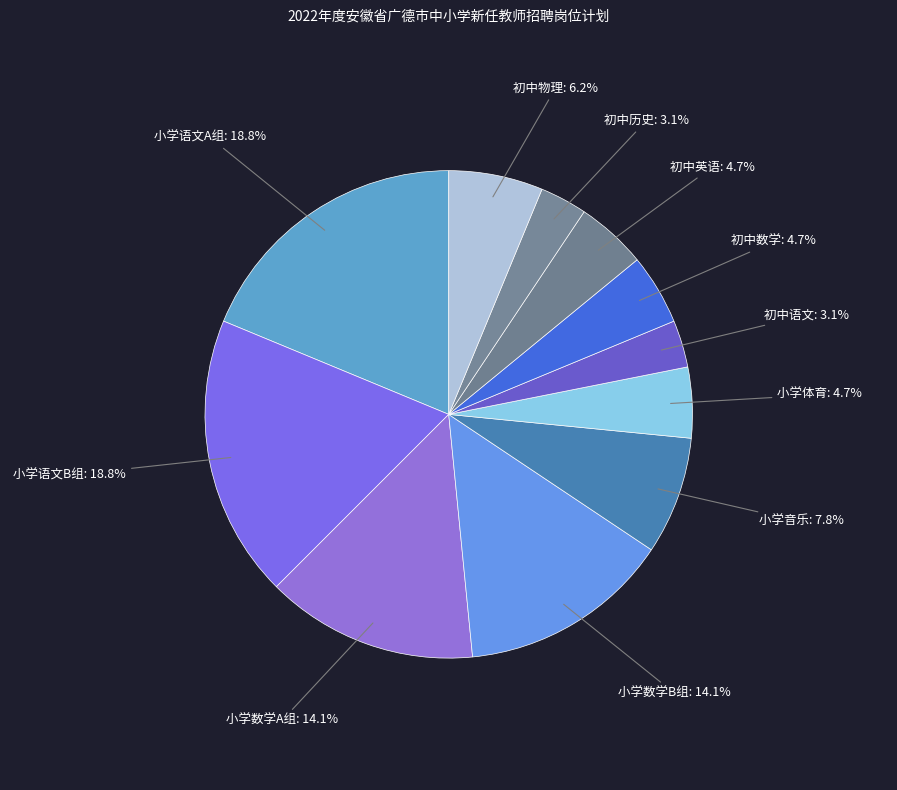

How many slices are in this pie chart?

11